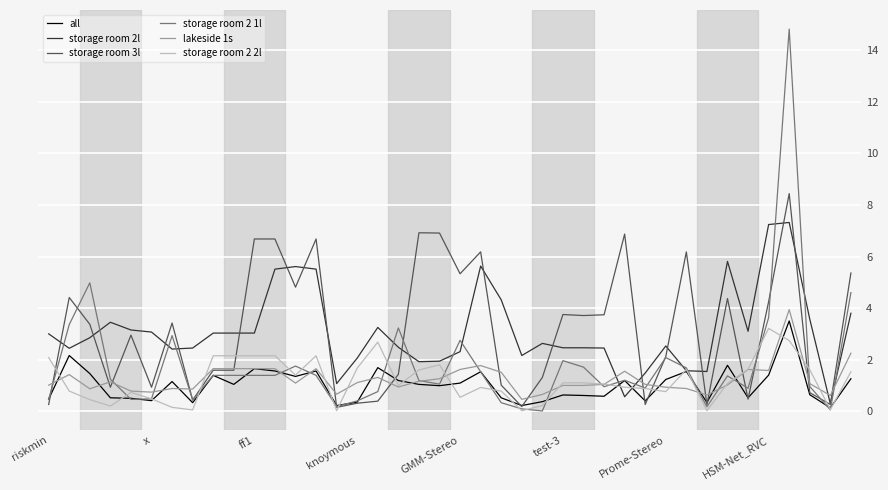

What is the lowest value of the lakeside 1s series?

0.5